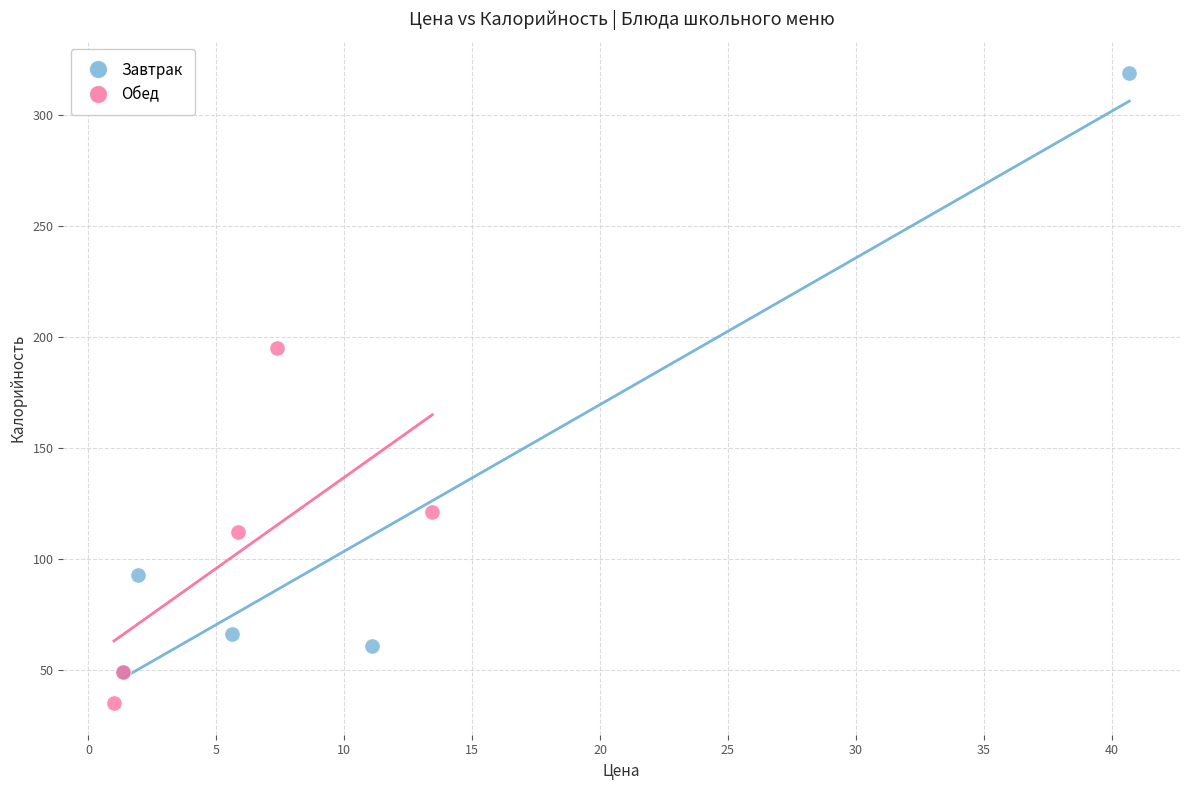

Which series reaches the minimum Y coordinate?

Обед